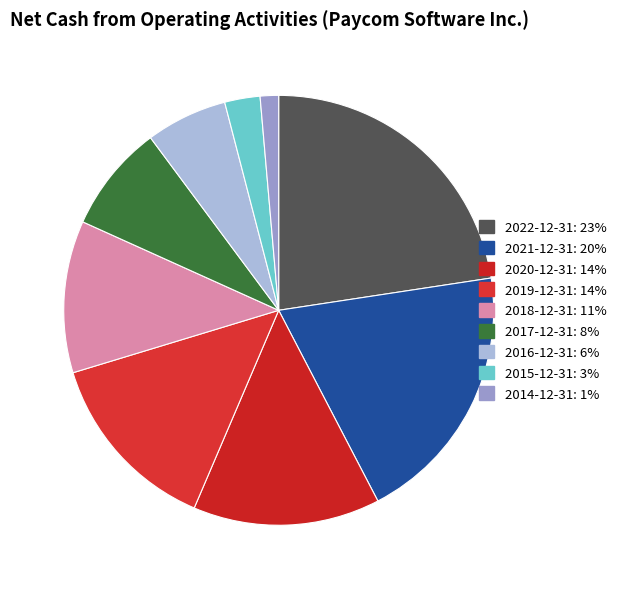

What is the smallest slice in the pie chart?

2014-12-31